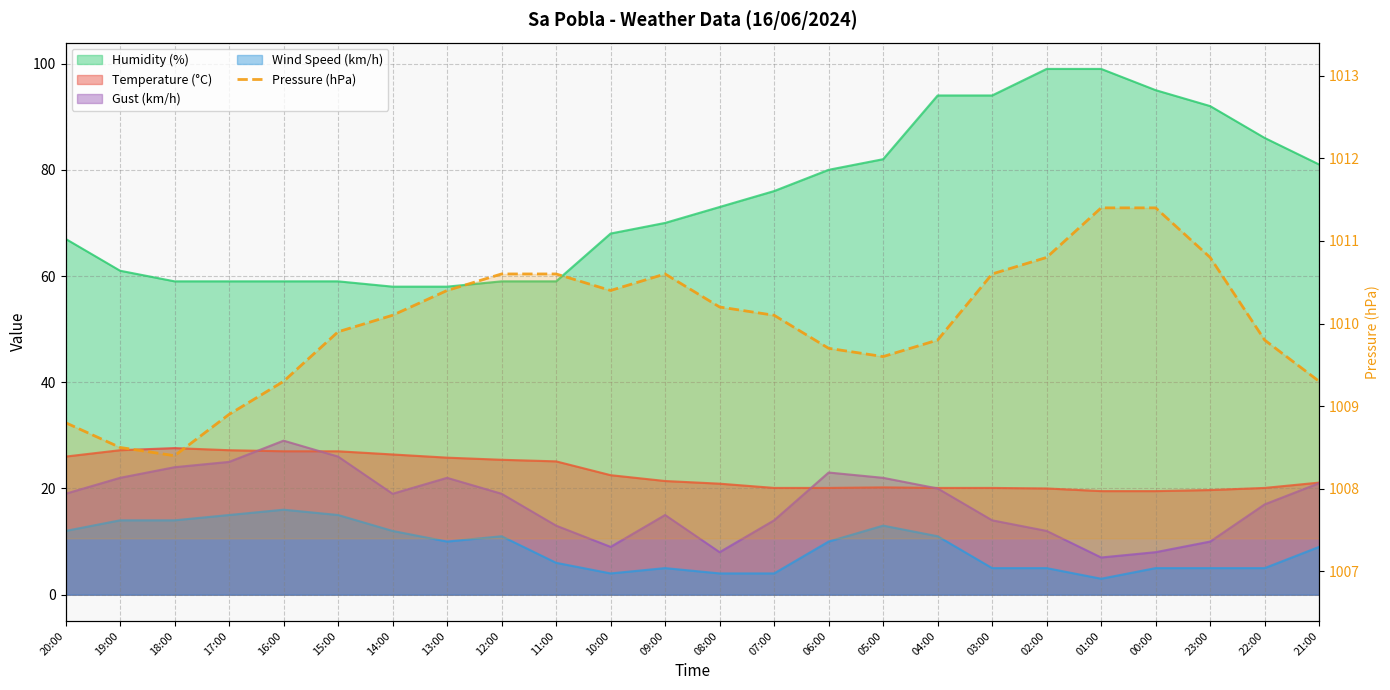

What is the greatest value displayed?

1011.4